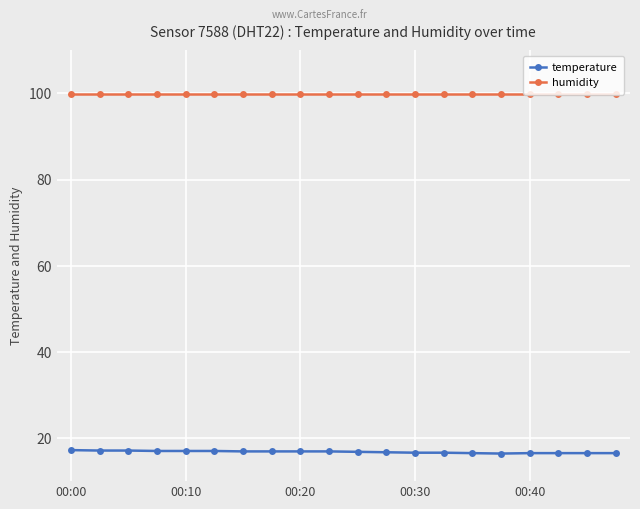

What is the average value of the humidity series?

99.9